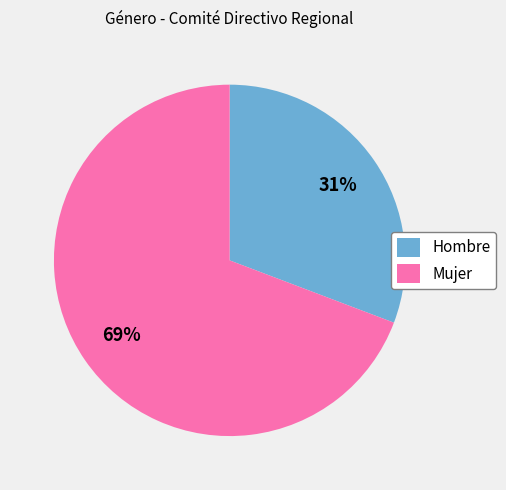

What is the ratio of the value at Hombre to the value at Mujer?

0.4